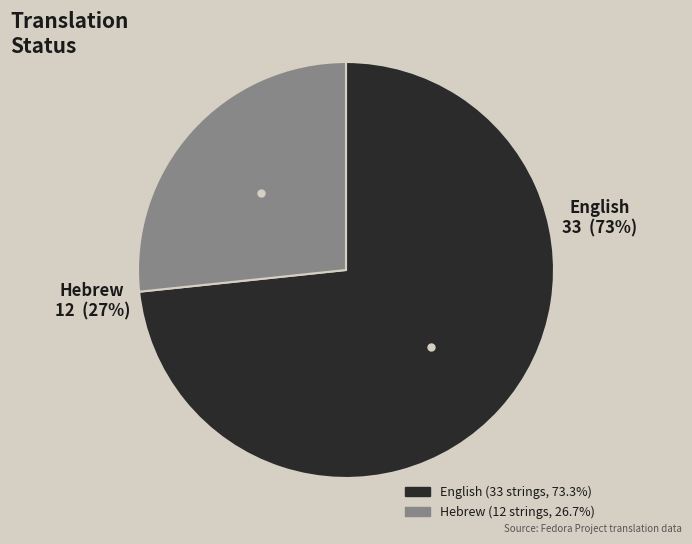

Is it true that English is 83% of the pie?

False